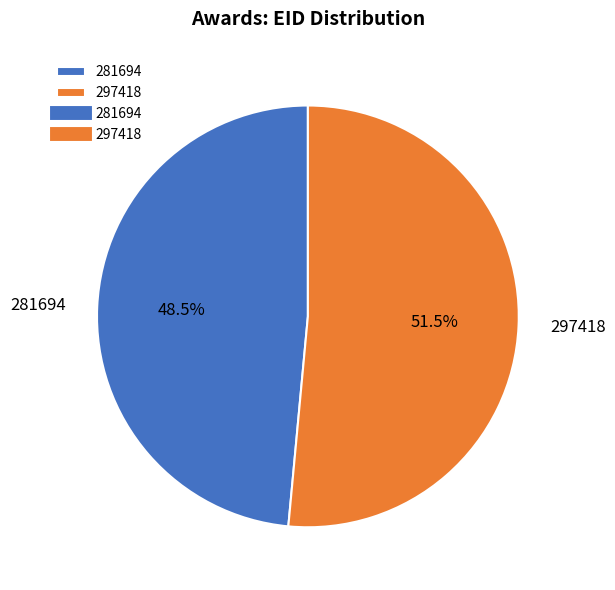

What is the total percentage of 297418 and 281694?

100.0%